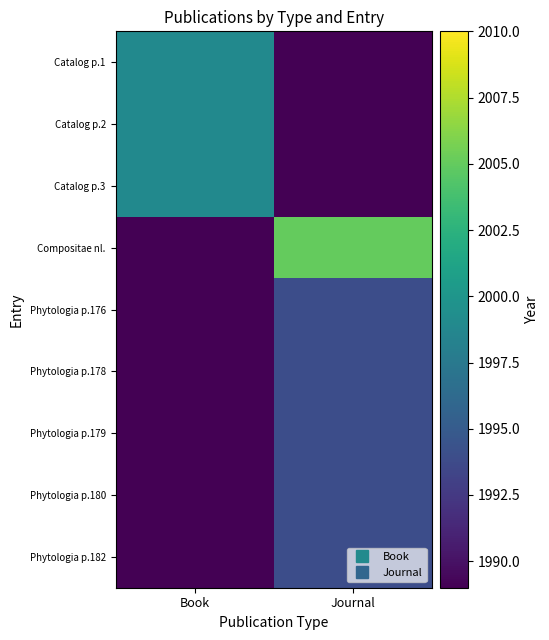

Rank the series by their maximum value, from lowest to highest.

Phytologia p.176, Phytologia p.178, Phytologia p.179, Phytologia p.180, Phytologia p.182, Catalog p.1, Catalog p.2, Catalog p.3, Compositae nl.